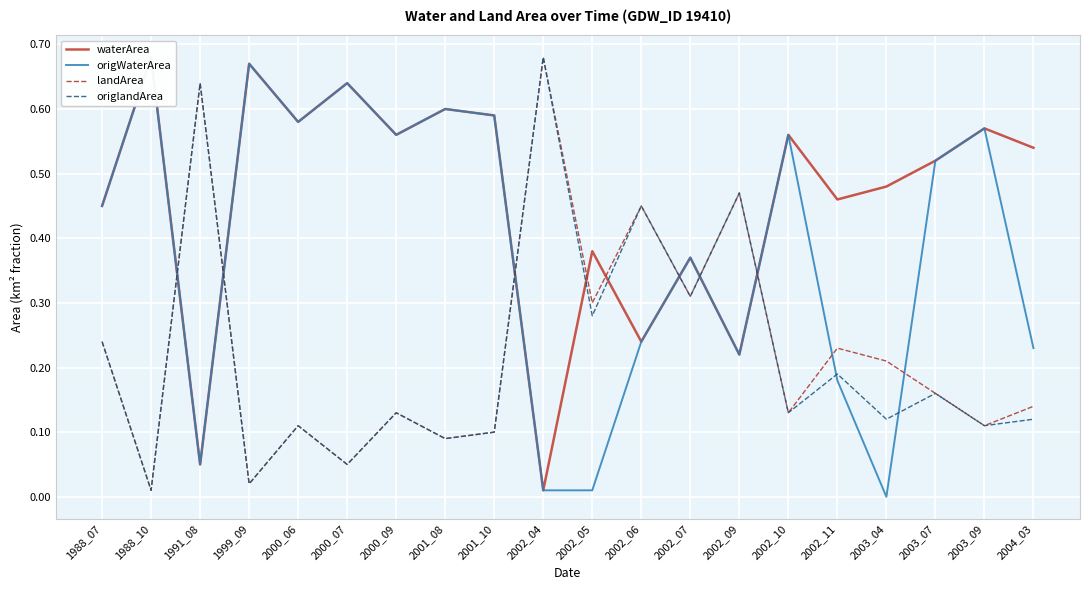

True or false: origWaterArea has more than 2 points higher than both neighbors.

True